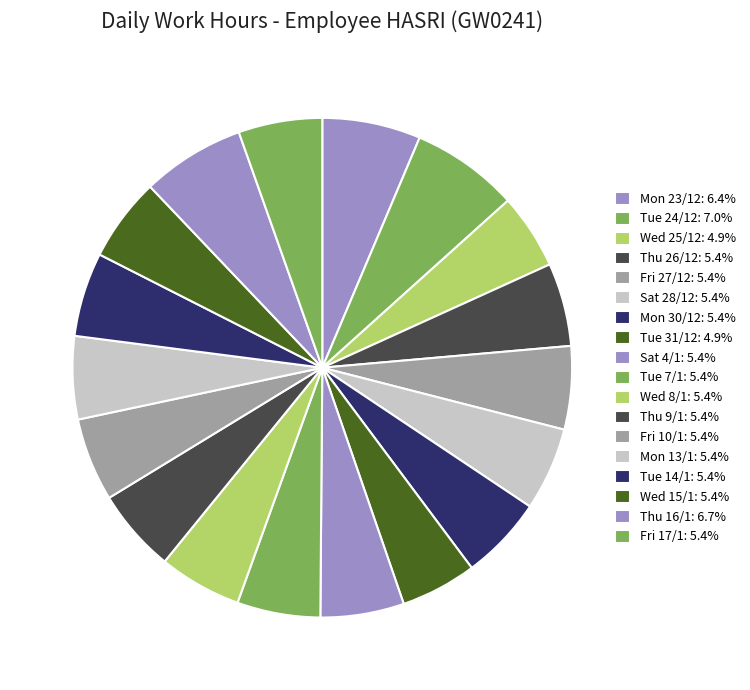

How many segments does this pie chart have?

18